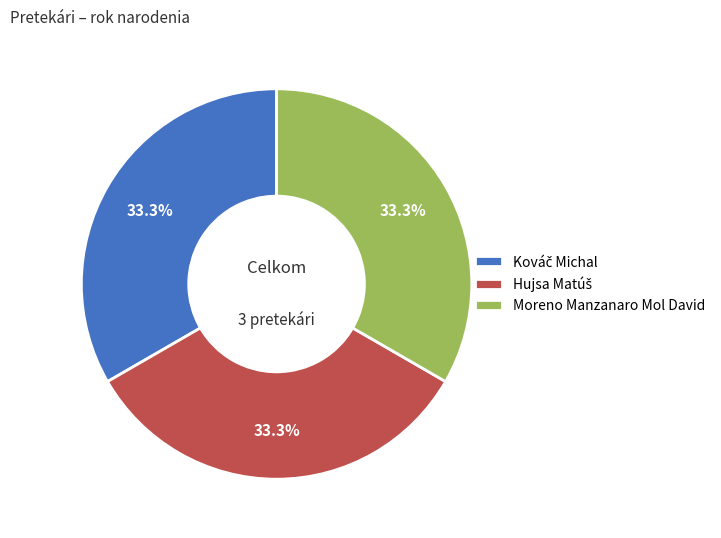

What portion of the pie excludes Moreno Manzanaro Mol David?

66.7%